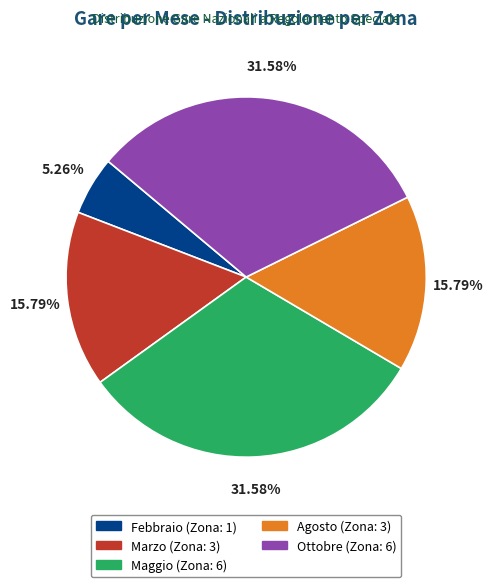

To the nearest percent, what portion does Marzo represent?

16%